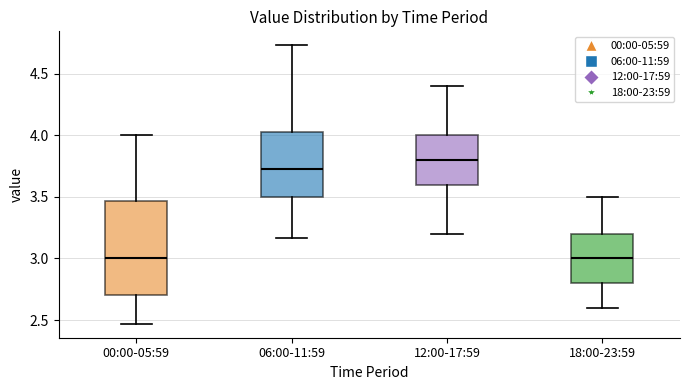

Reading left to right, transcribe this box plot: for each box, give where its median line is, the range the box spans, and where its two whiskers end, as read against the y-axis. The values are not printed on the chart, so give them approximately, as read against the axis.

00:00-05:59: median 3.00, box 2.70 to 3.45, whiskers 2.45 to 4.00
06:00-11:59: median 3.75, box 3.50 to 4.05, whiskers 3.15 to 4.75
12:00-17:59: median 3.80, box 3.60 to 4.00, whiskers 3.20 to 4.40
18:00-23:59: median 3.00, box 2.80 to 3.20, whiskers 2.60 to 3.50